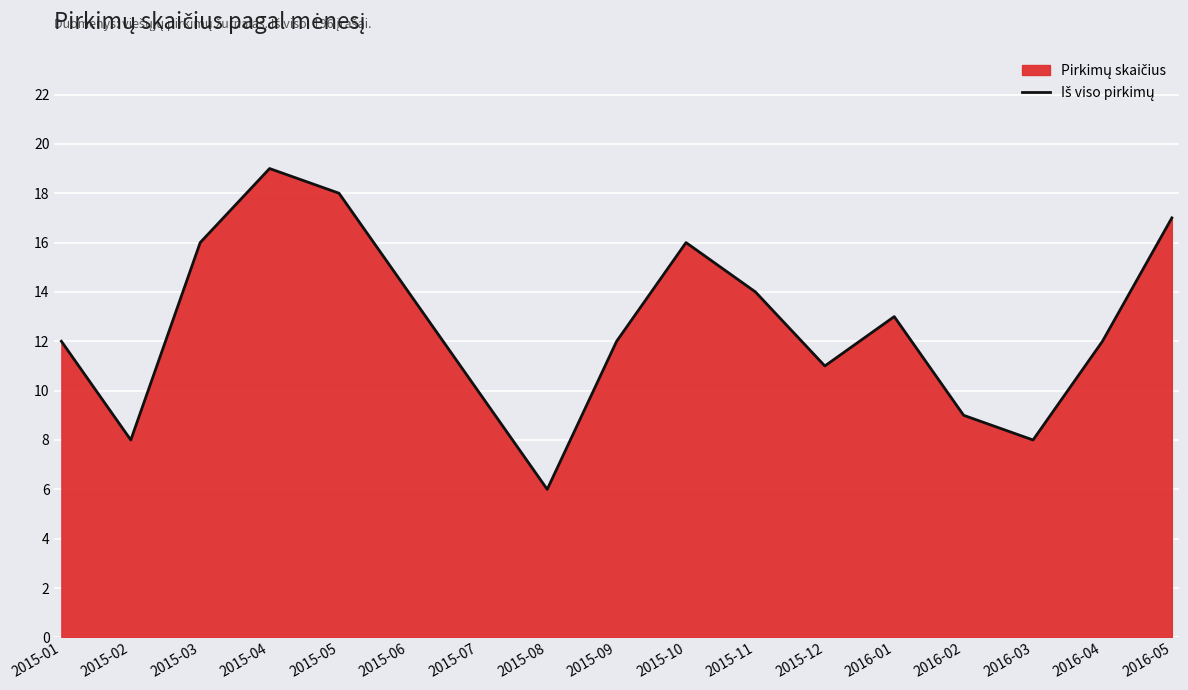

How many interior local valleys (lower than both neighbors) does the data have?

4